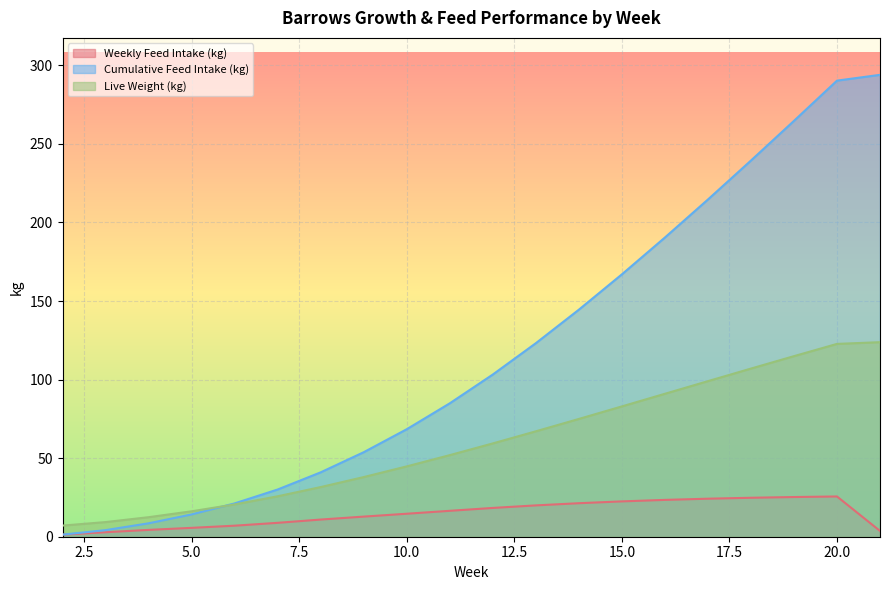

How many data points in Live Weight (kg) are above 59?

10